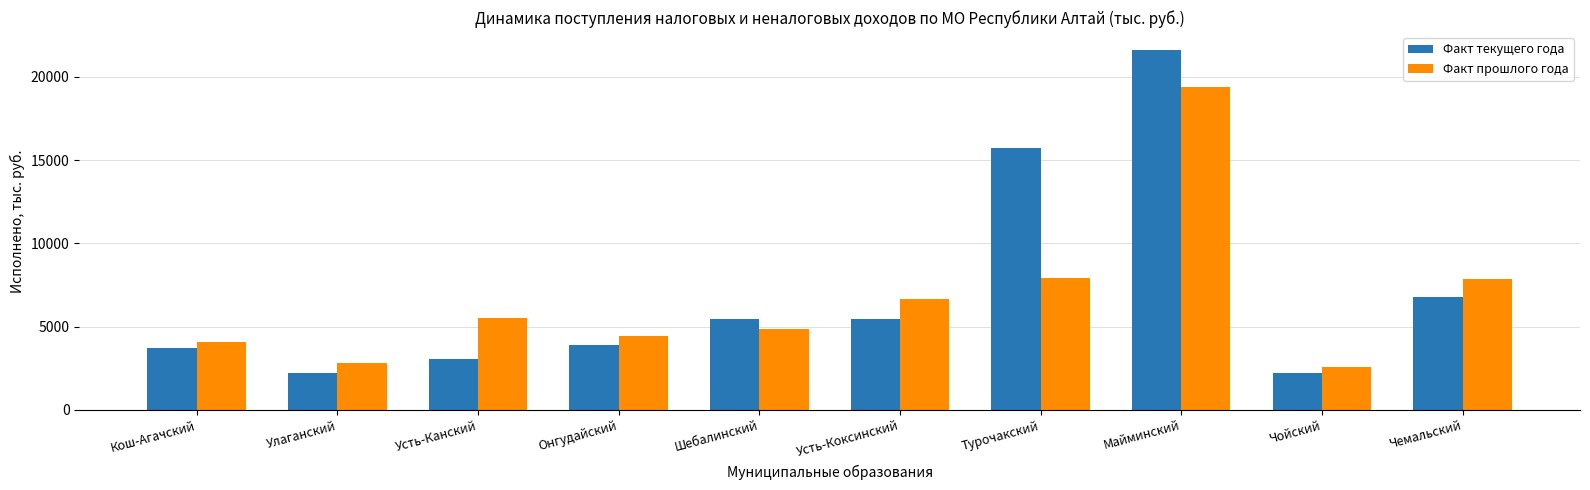

What is the difference between the highest and lowest values at Чемальский?

1076.1